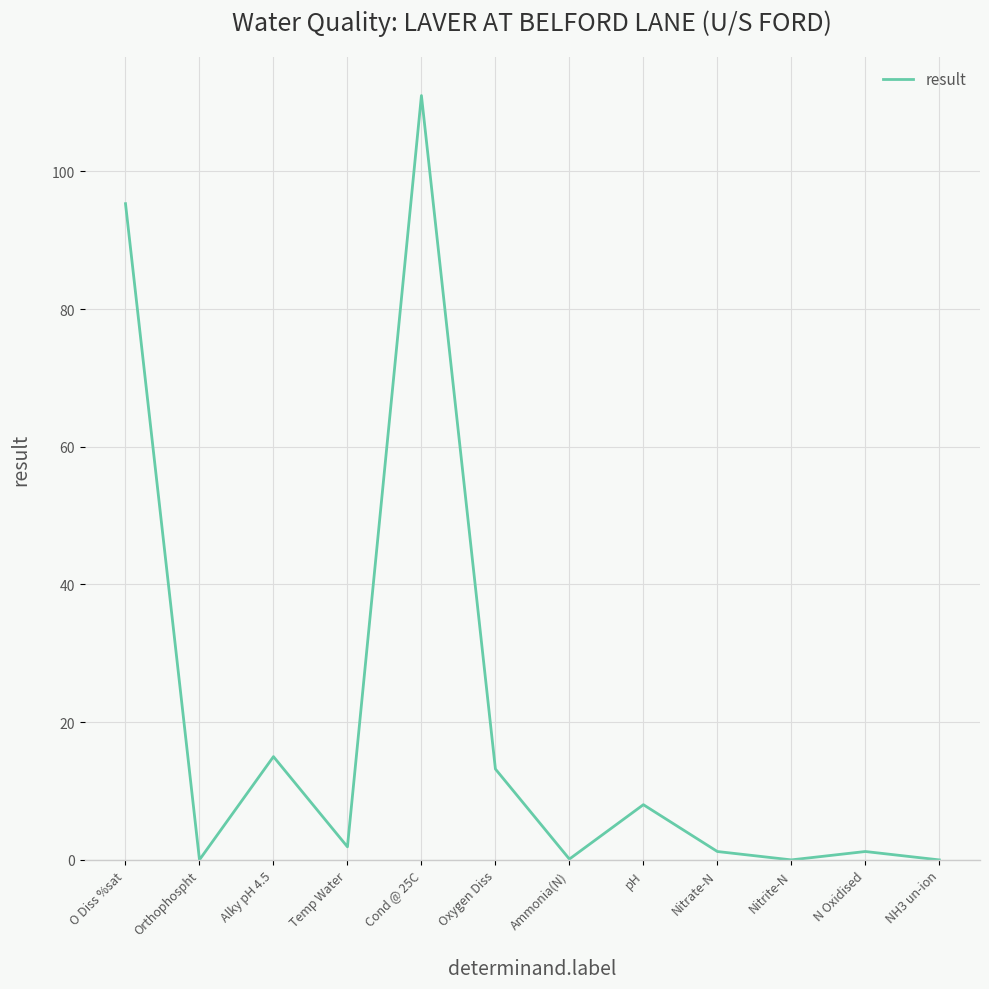

How many interior local peaks (higher than both neighbors) does the data have?

4